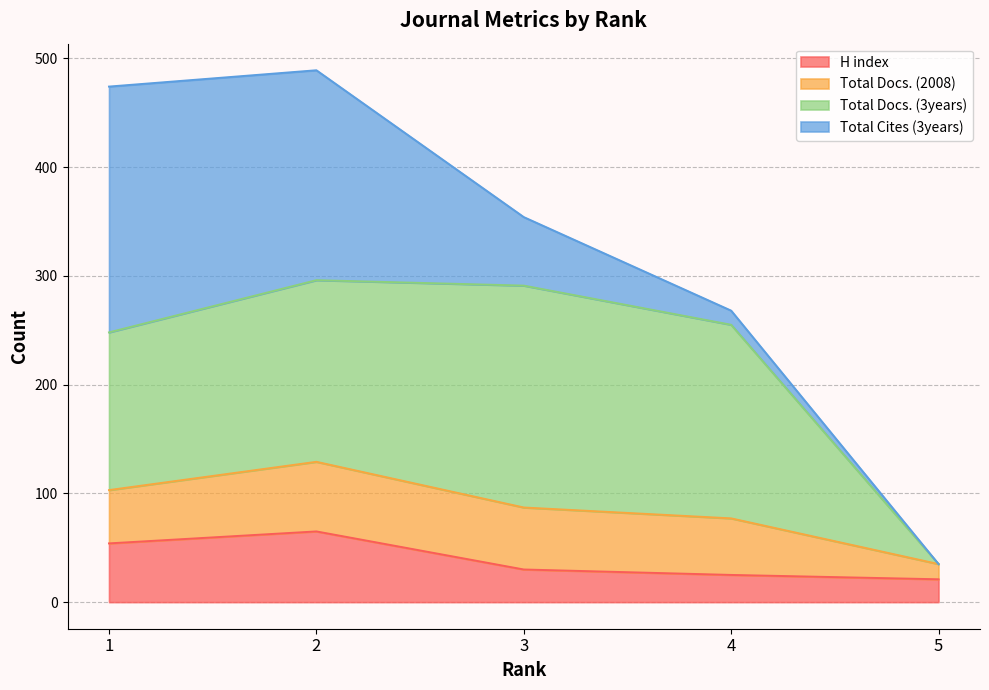

What is the difference between the highest and lowest values at 5?

14